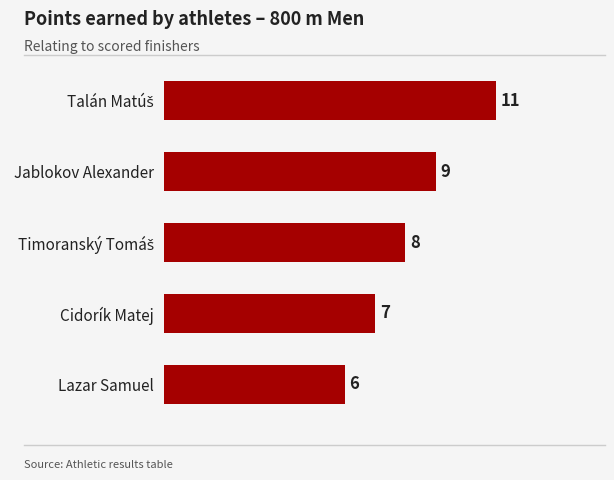

Which has a higher value, Lazar Samuel or Cidorík Matej?

Cidorík Matej